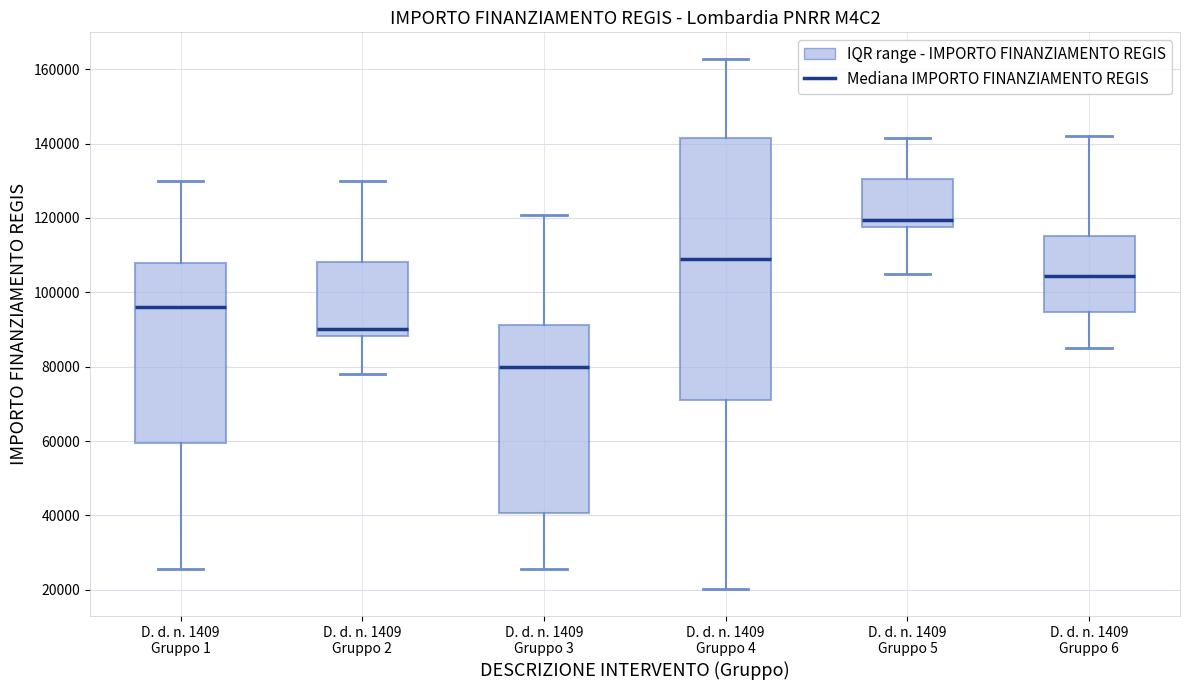

Which box's median line is the highest?

D. d. n. 1409 Gruppo 5